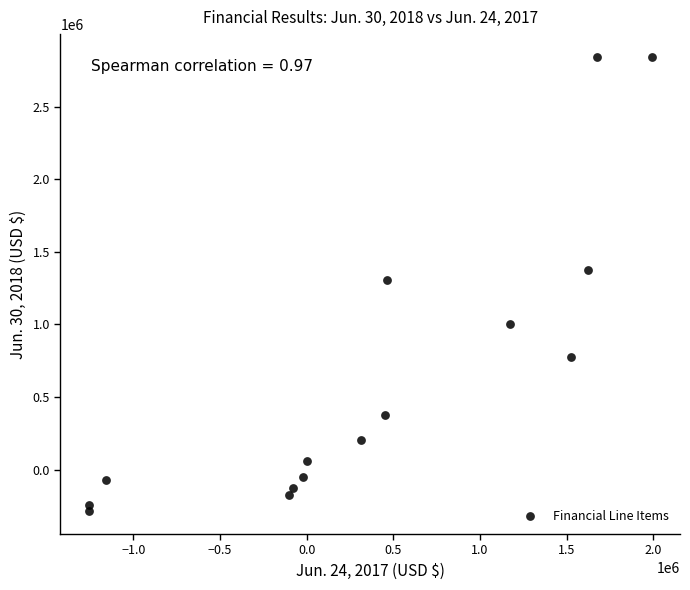

What is the range of Y values (max minus min)?

3130000